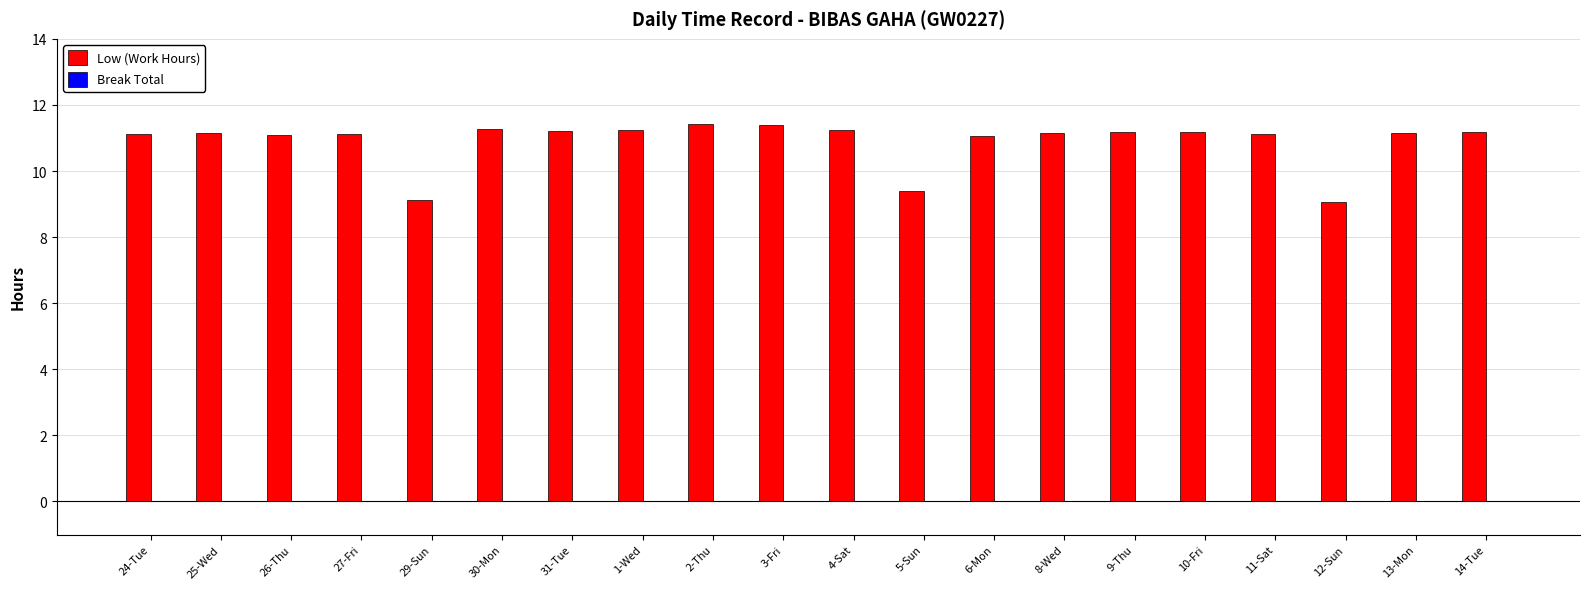

What is the difference between the maximum and second lowest values?

2.3